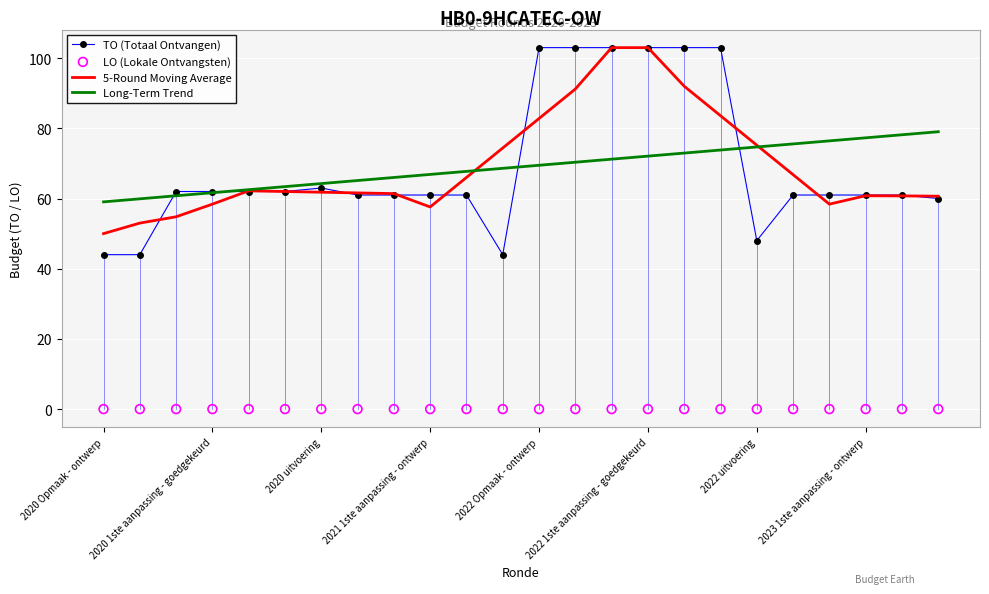

At how many categories does at least one series exceed 100?

6